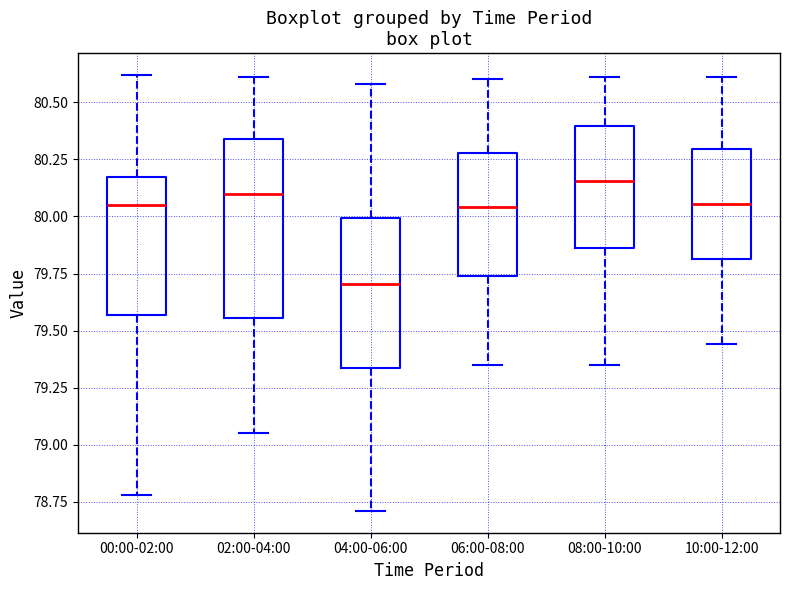

Where is the upper edge of the box for 04:00-06:00 on the y-axis? The values are not printed on the chart, so give them approximately, as read against the axis.

80.00